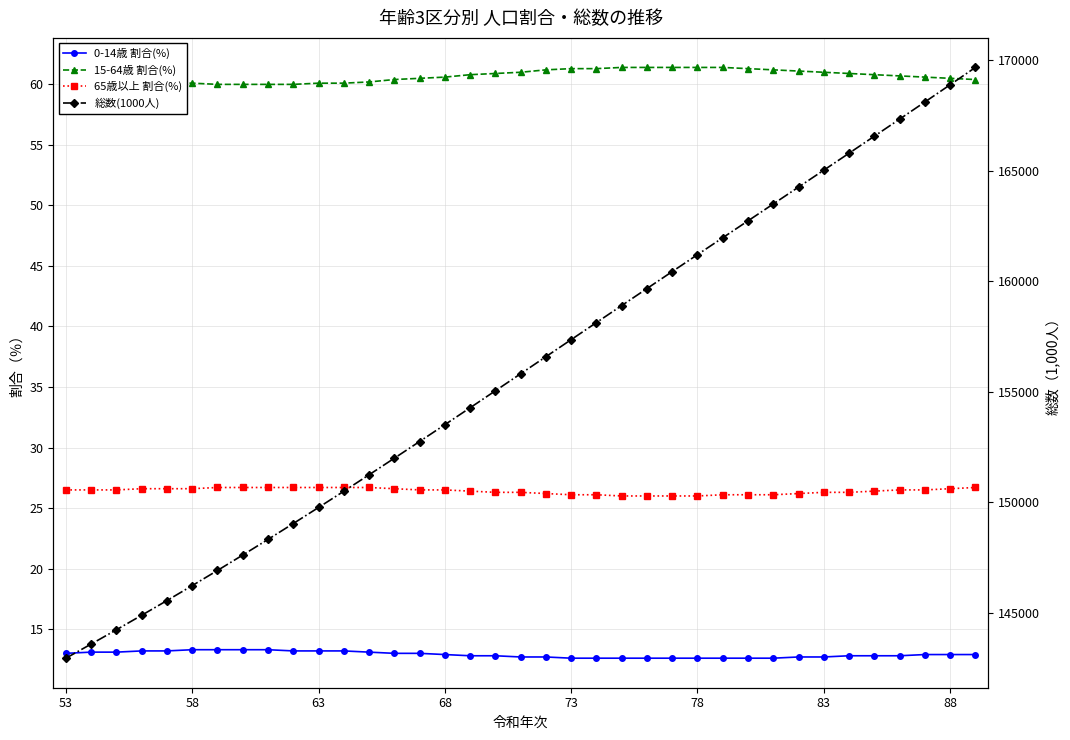

What is the value of the 15-64歳 割合(%) point at the 33rd from the left?

60.8